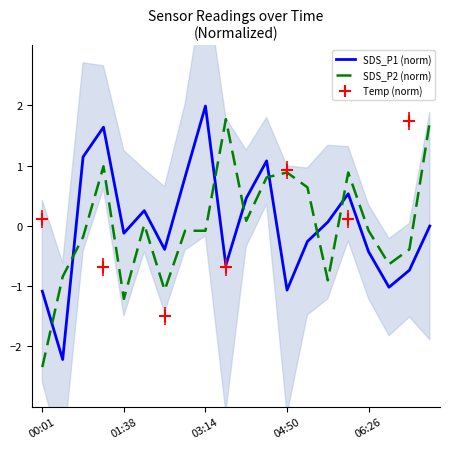

How many intersections are there between SDS_P2 (norm) and SDS_P1 (norm)?

7